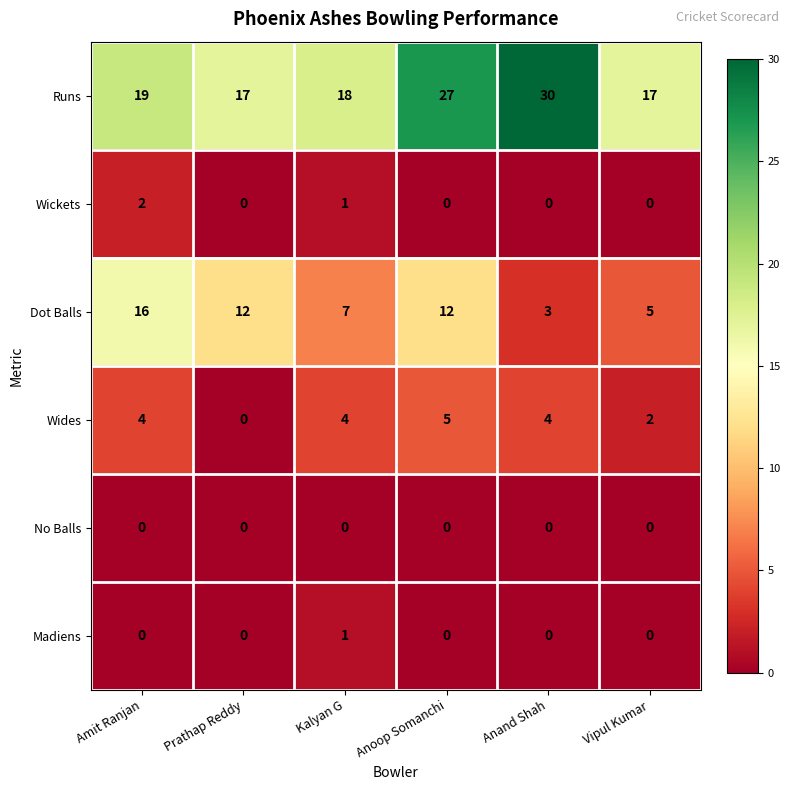

Which series has the largest total across all categories?

Runs